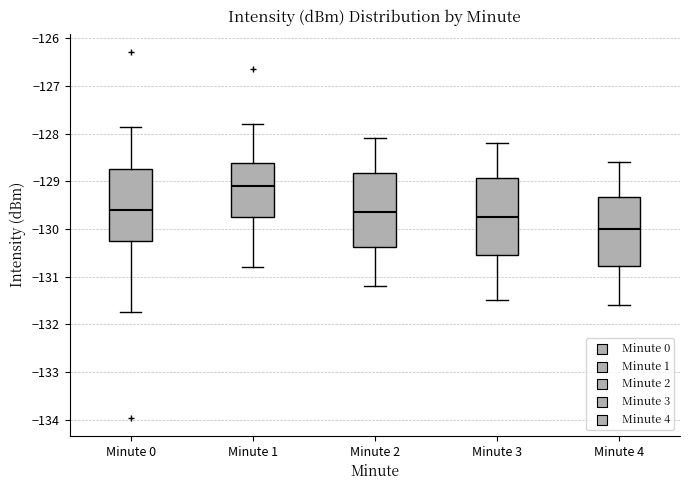

Which box has the highest median line?

Minute 1